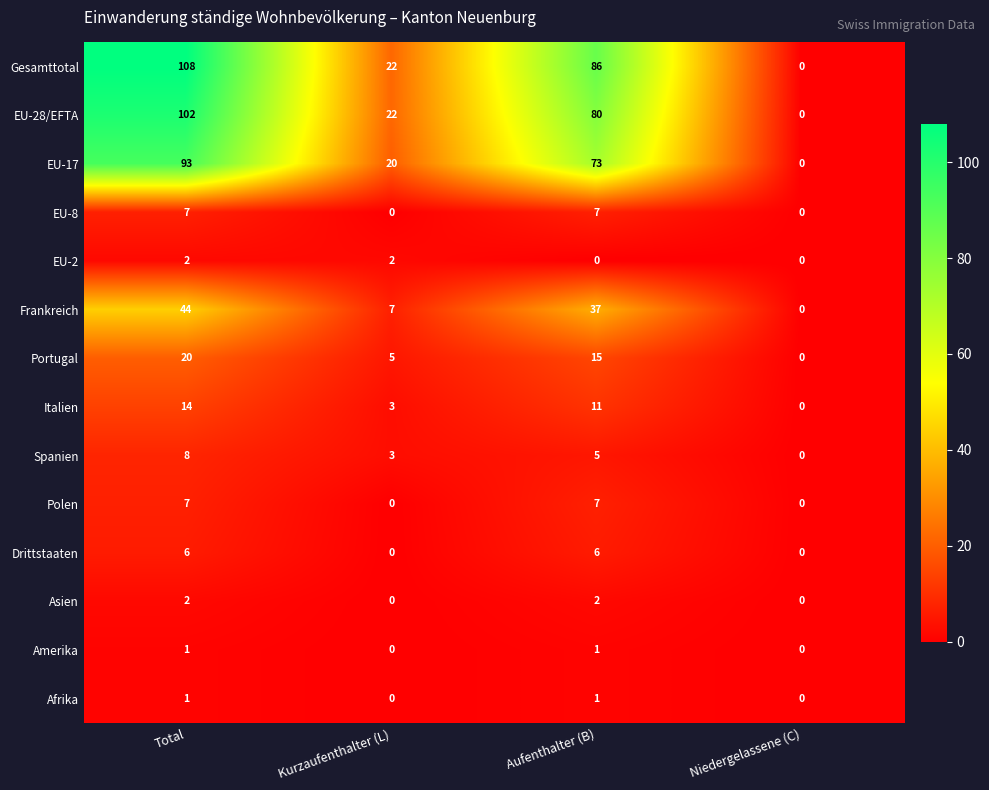

Which category has the lowest value in the Gesamttotal series?

Niedergelassene (C)